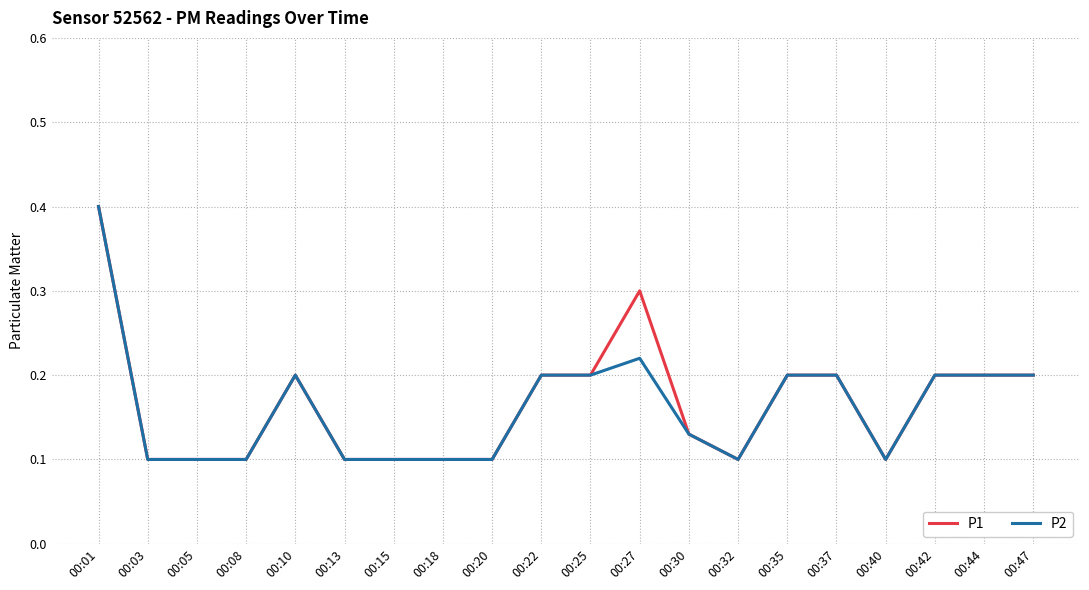

At which category is the sum across all series the highest?

00:01